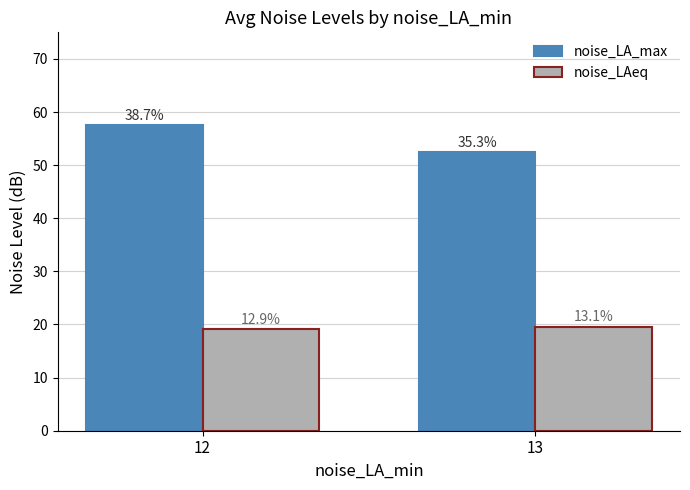

Is it true that noise_LAeq equals 5.8 at 13?

False